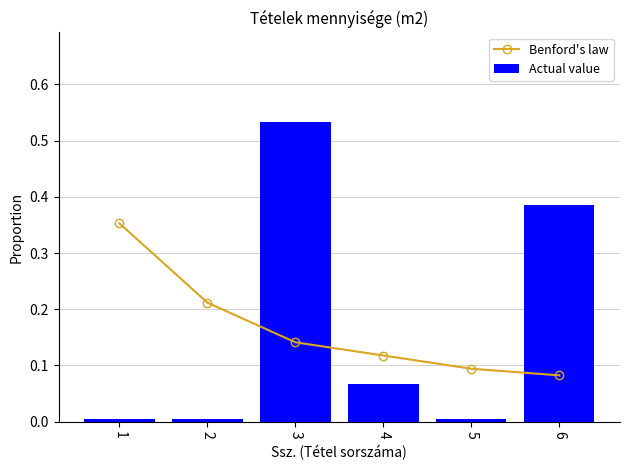

At 3, list the series in order from smallest to largest.

Benford's law, Actual value